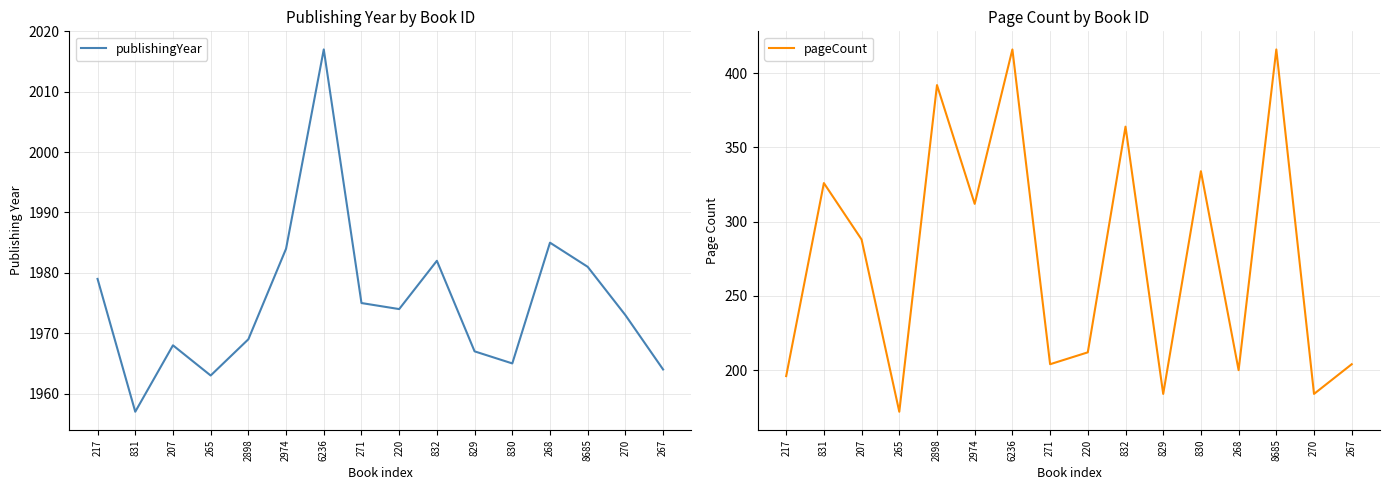

Which category has the lowest value in the publishingYear series?

831